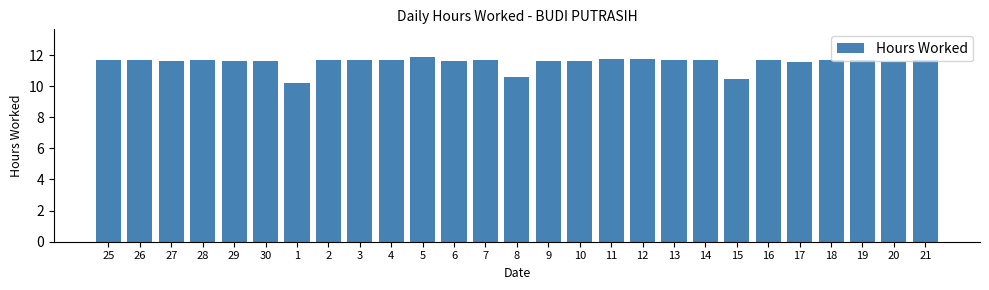

Between 1 and 20, which is larger?

20